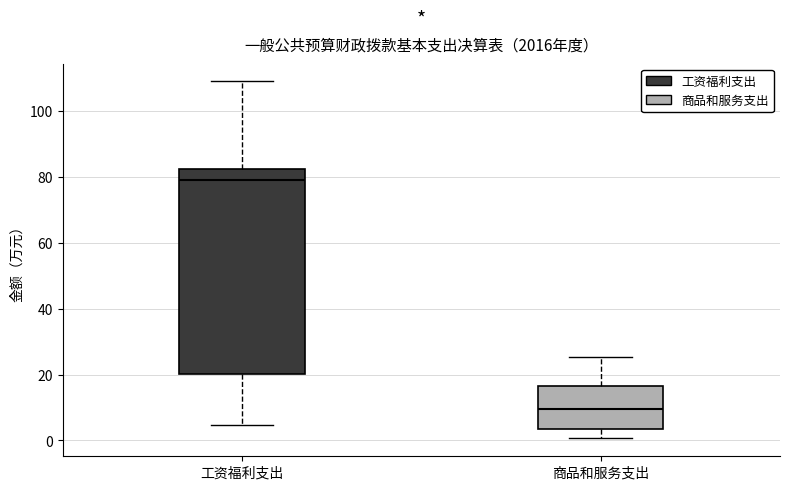

Which box's median line is the lowest?

商品和服务支出